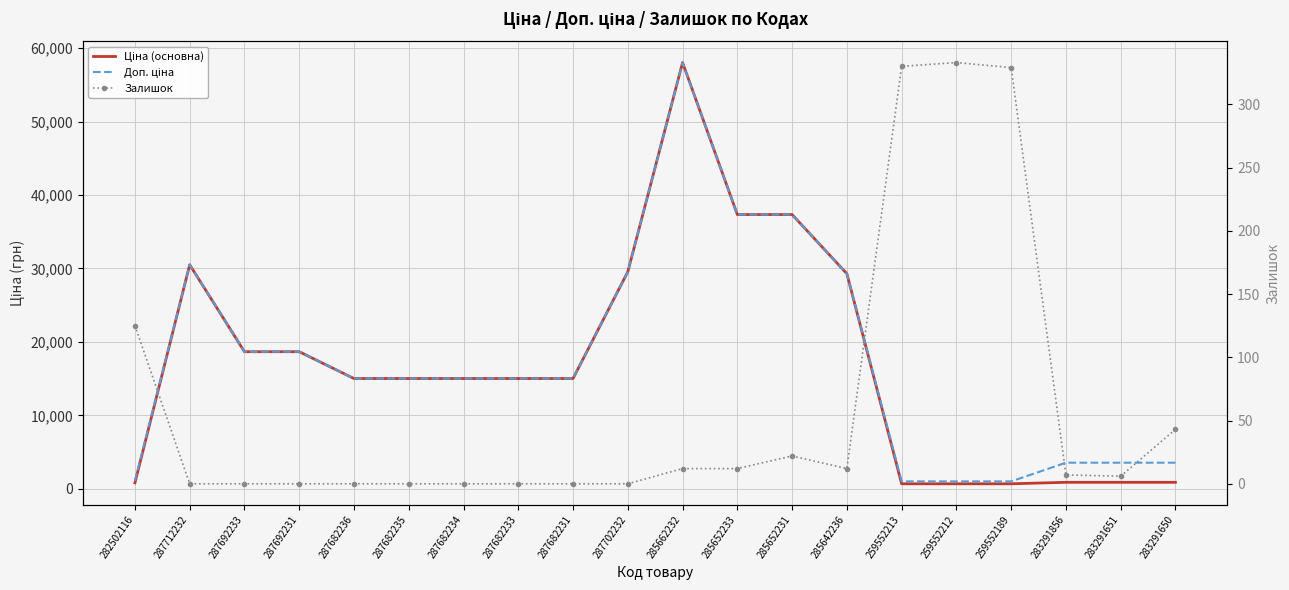

The value of Ціна (основна) at 287712232 is 48162.0. True or false?

False